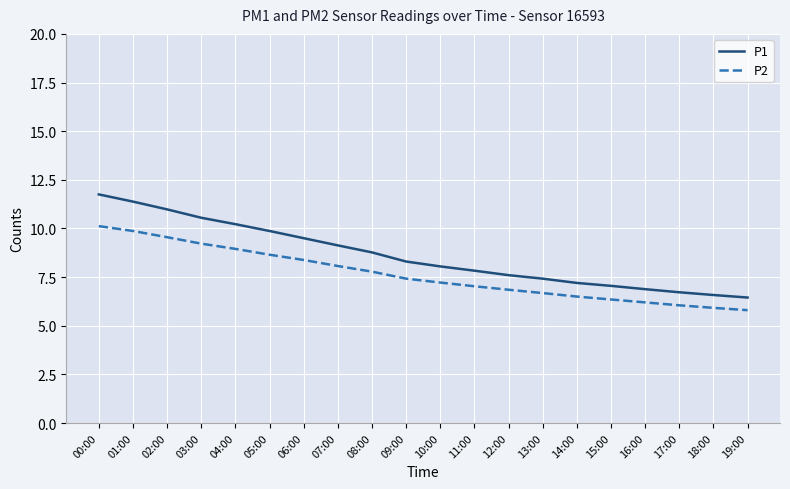

What value does the P1 series have at 01:00?

11.4